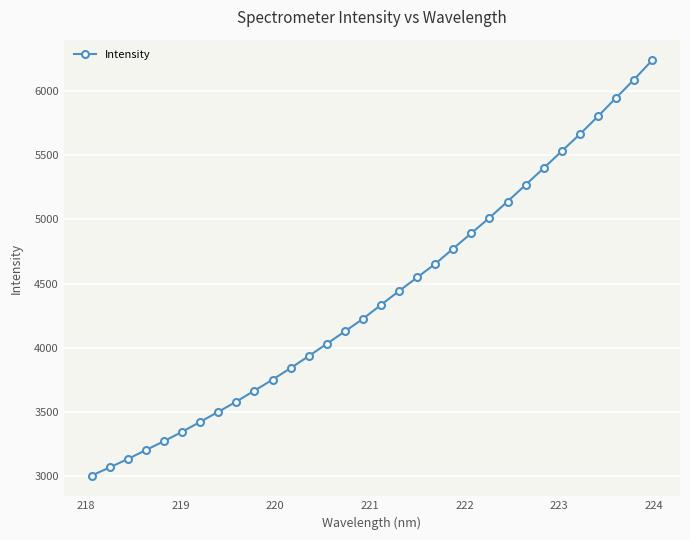

What is the minimum value shown in the chart?

3002.3